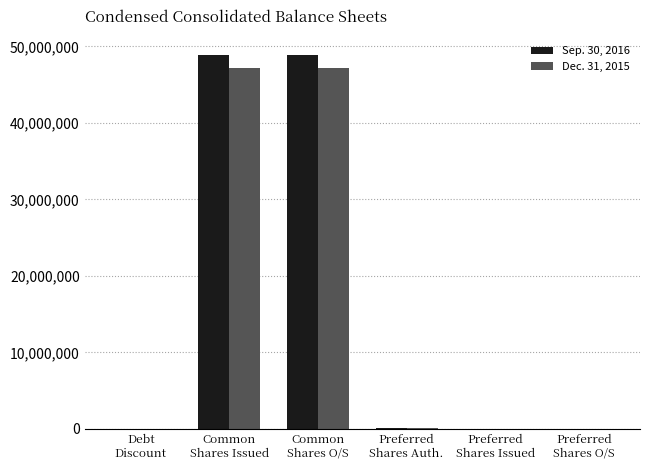

What is the maximum value shown in the chart?

48875087